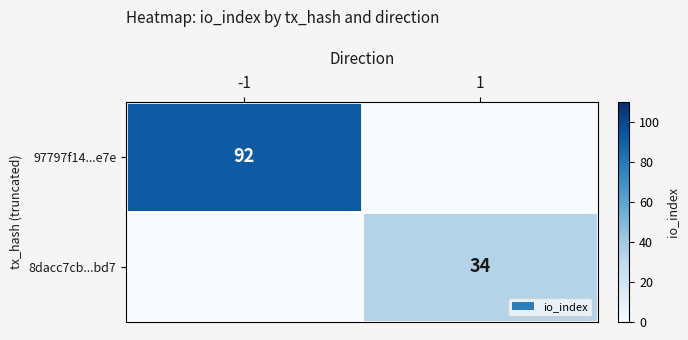

The 97797f14...e7e series shows 92 at -1. True or false?

True